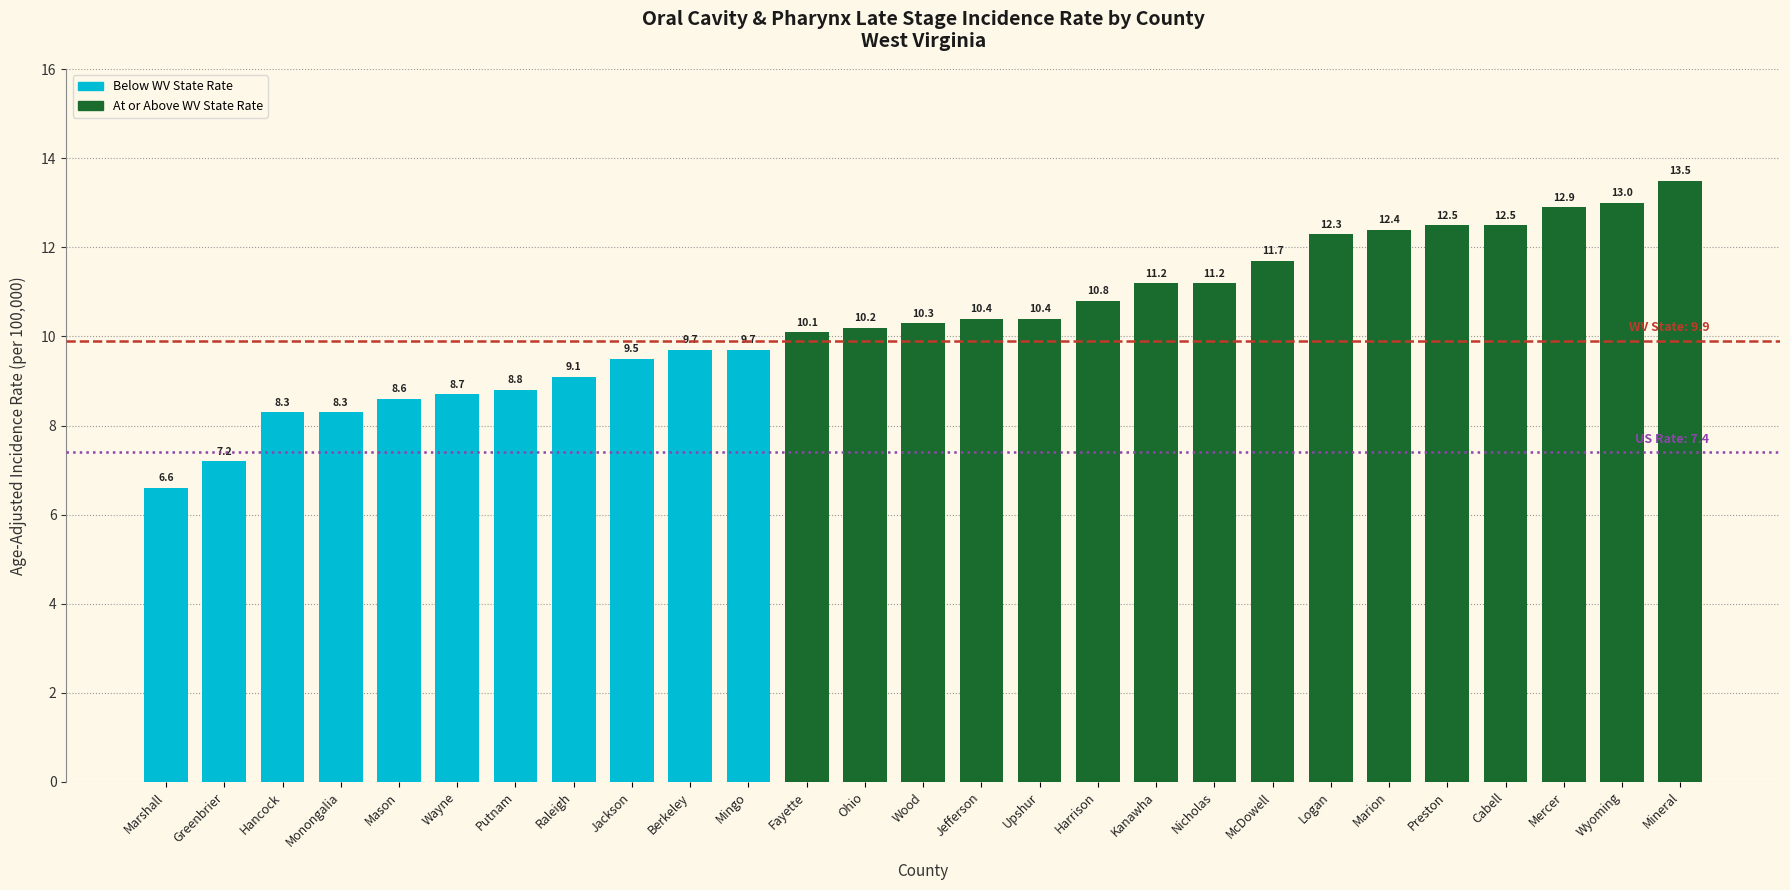

How many distinct data groups are displayed?

1